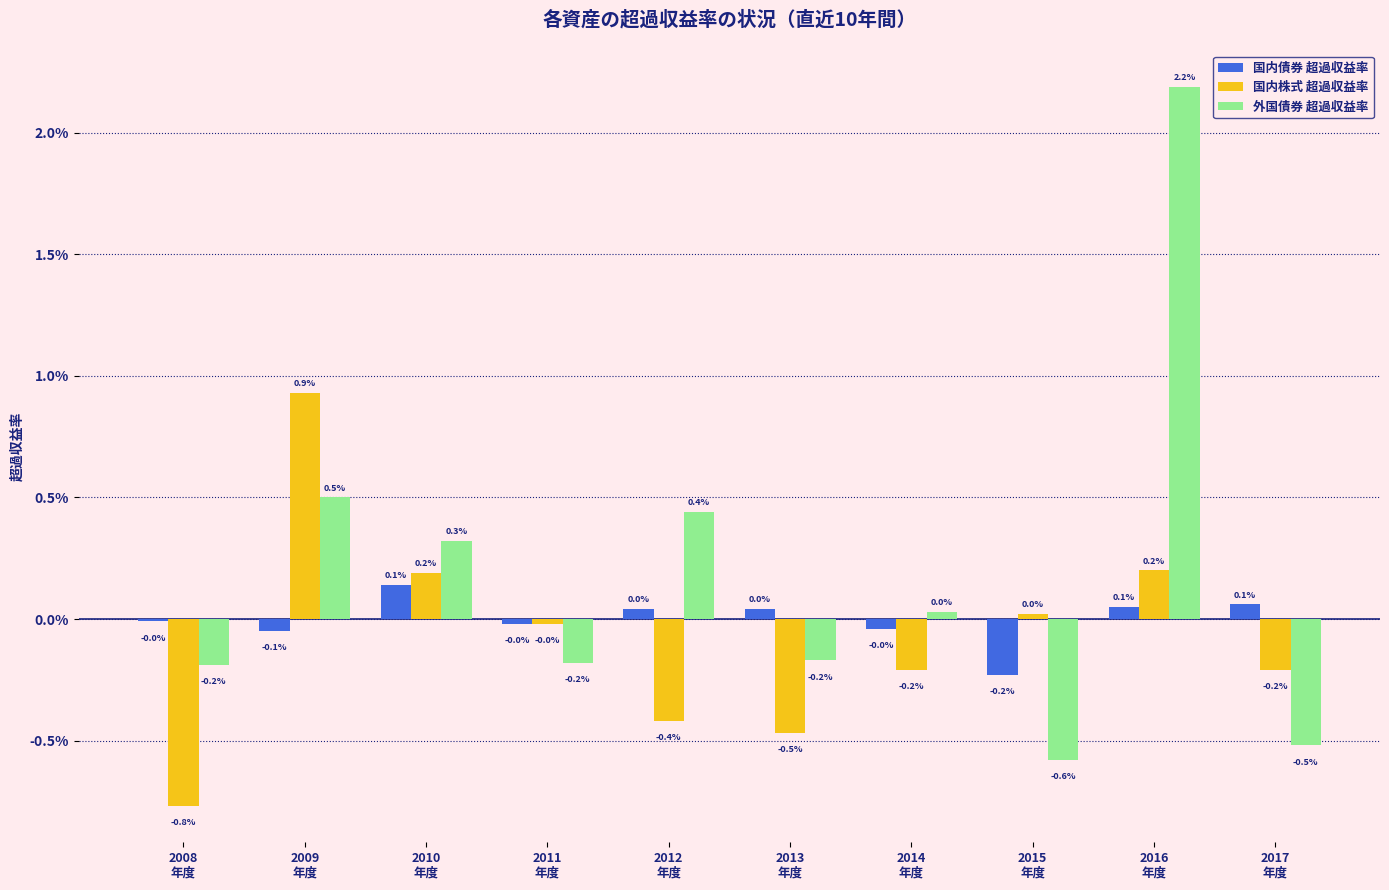

Rank the categories by 外国債券 超過収益率 value from lowest to highest.

2015
年度, 2017
年度, 2008
年度, 2011
年度, 2013
年度, 2014
年度, 2010
年度, 2012
年度, 2009
年度, 2016
年度